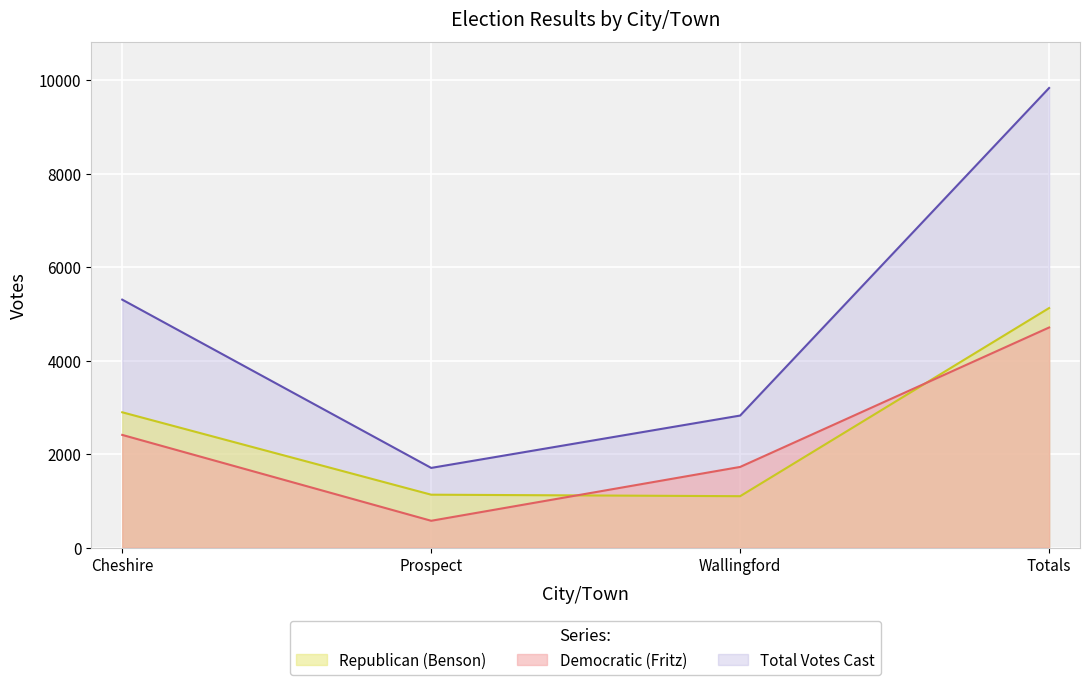

Which has a higher value, Prospect or Totals?

Totals